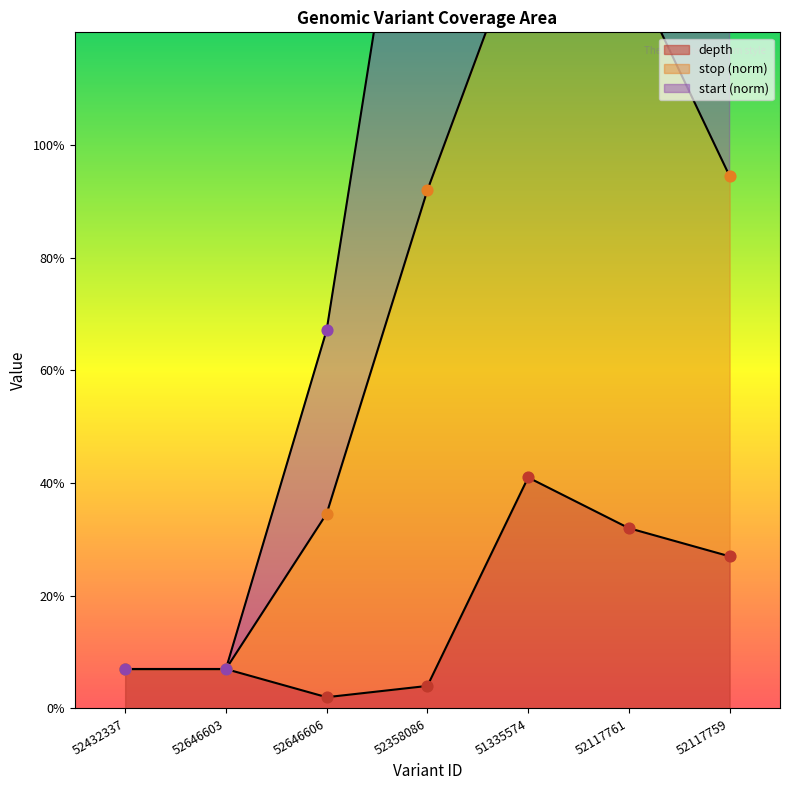

What are all the series names shown in the legend?

depth, start, stop